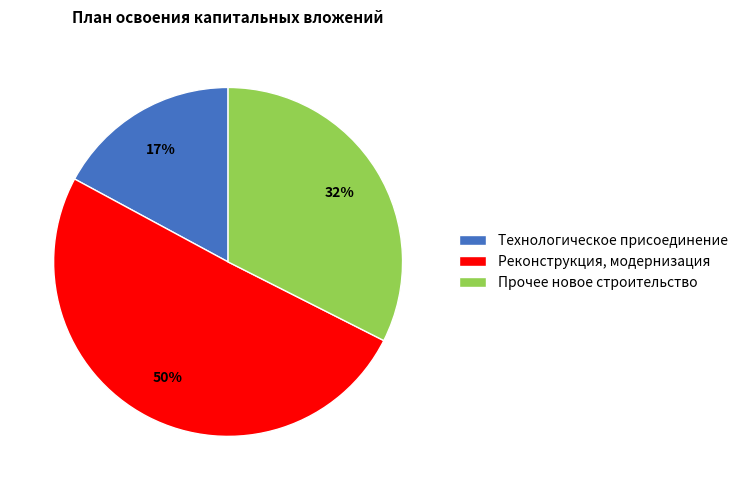

Is it true that Прочее новое строительство is 32% of the pie?

True